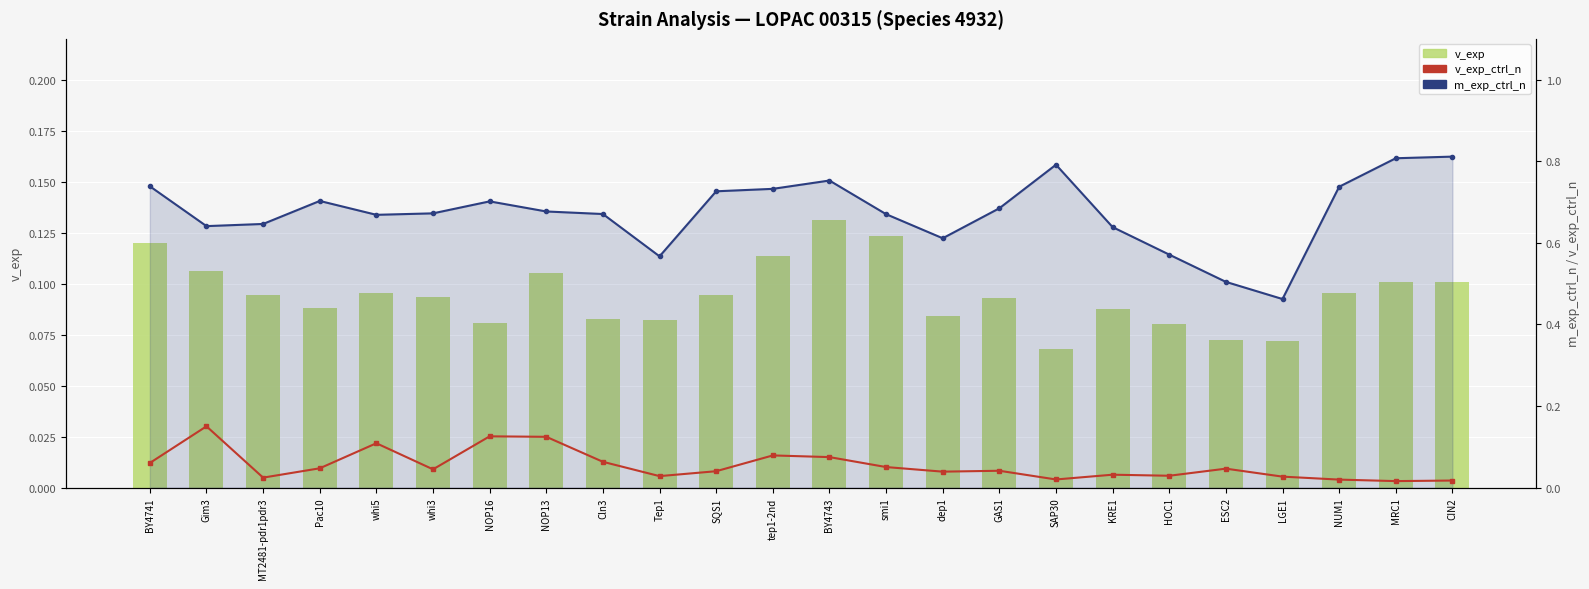

How many m_exp_ctrl_n values are between 0 and 1?

24